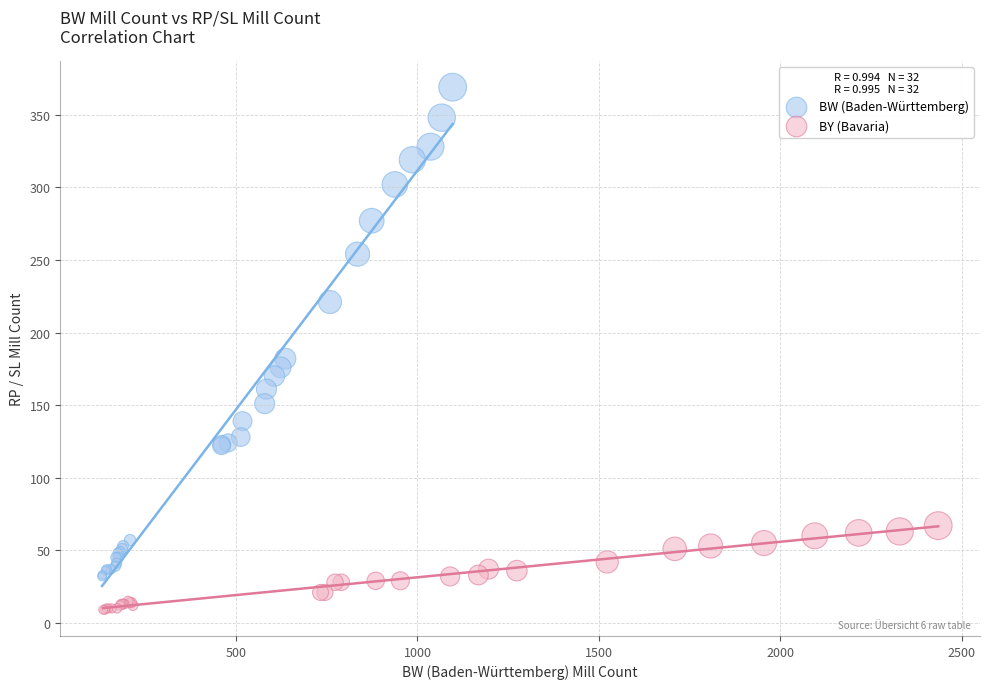

Which series has the largest Y range (max minus min)?

BW (Baden-Württemberg)